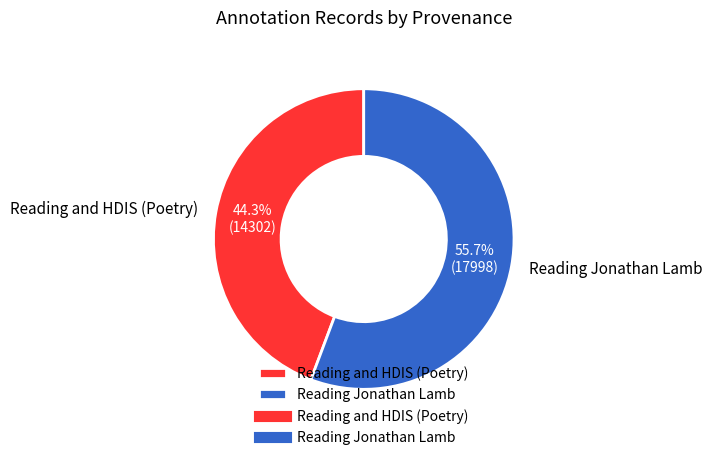

Which slice is the largest?

Reading Jonathan Lamb